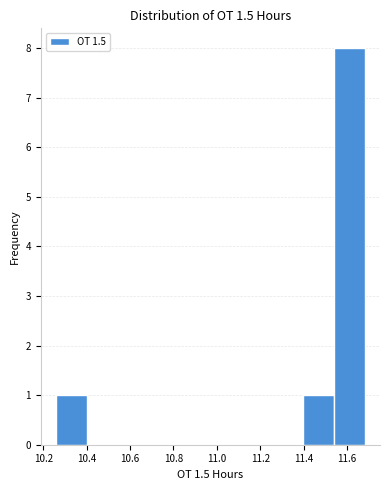

What is the height of the bar covering 11.396 to 11.538 on the x-axis? Neither the bar edges nor the heights are printed on the chart, so give them approximately, as read against the axes.

1